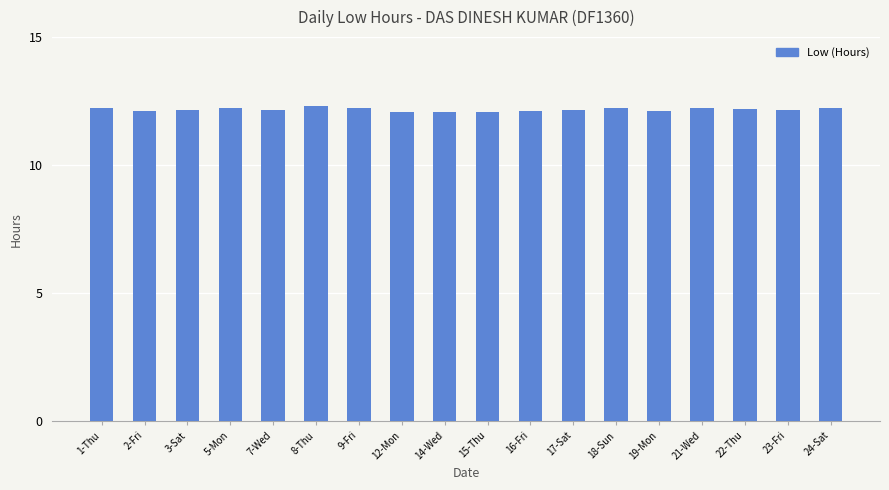

The chart shows a value of 12.2 at 23-Fri. True or false?

True